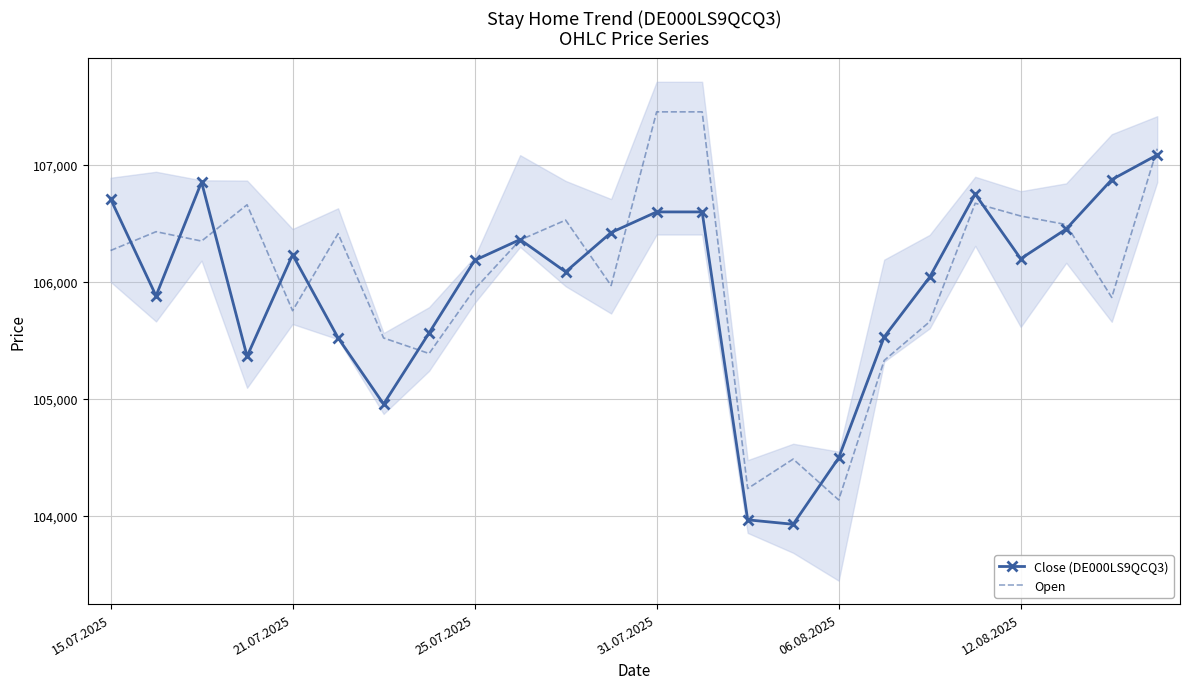

How many lines are shown in the chart?

2